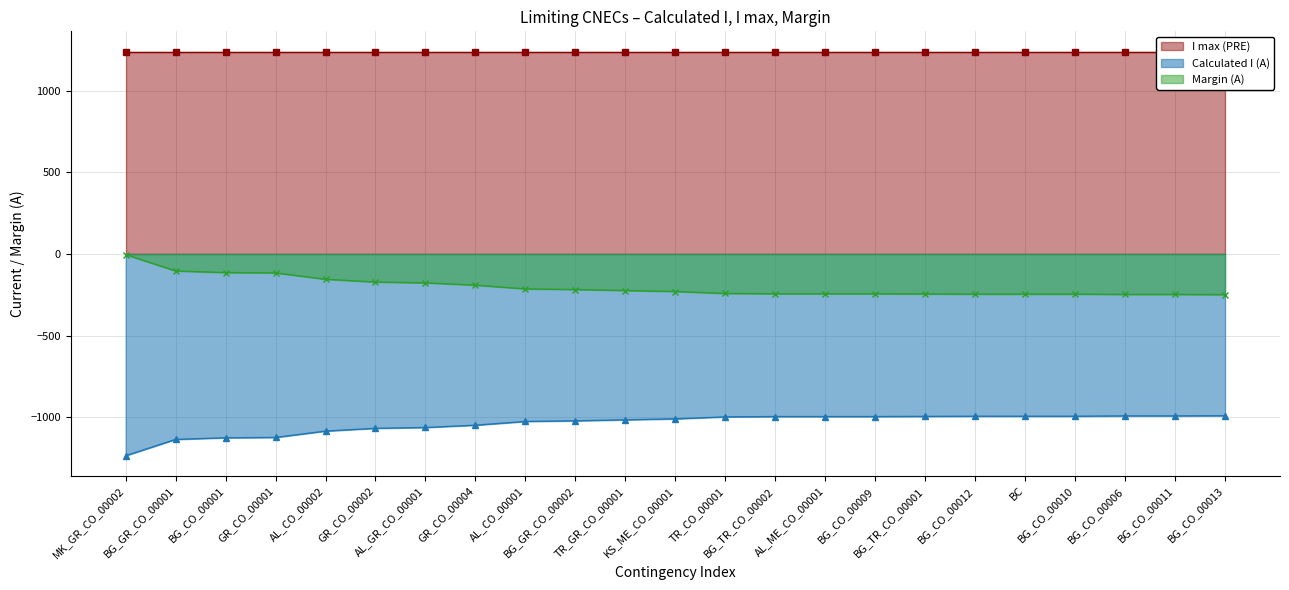

True or false: Margin (A) has more than 0 interior local peaks.

False